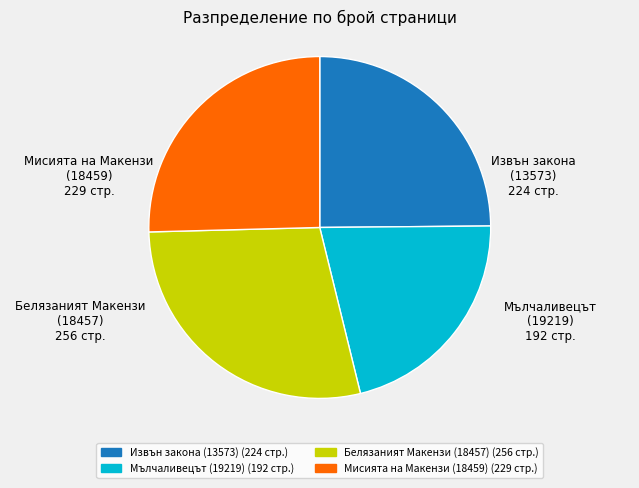

The Мисията на Макензи (18459) slice represents 12% of the pie. True or false?

False